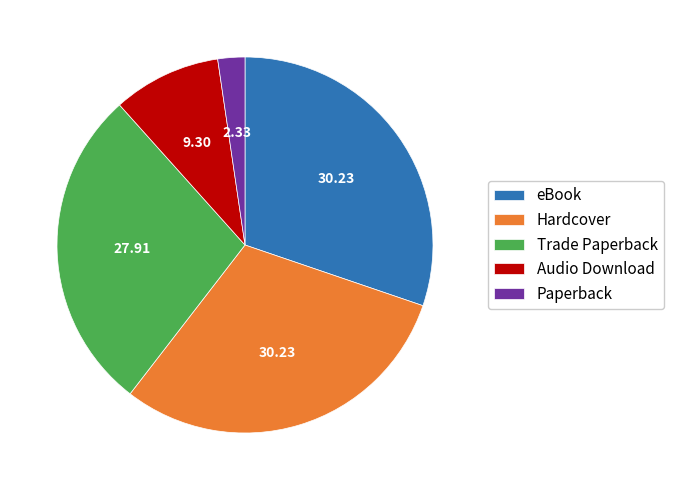

Which has a higher value, eBook or Audio Download?

eBook